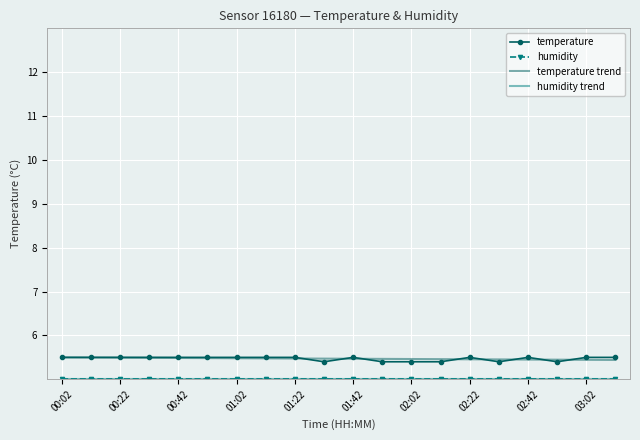

What is the sum of all temperature trend values?

109.4